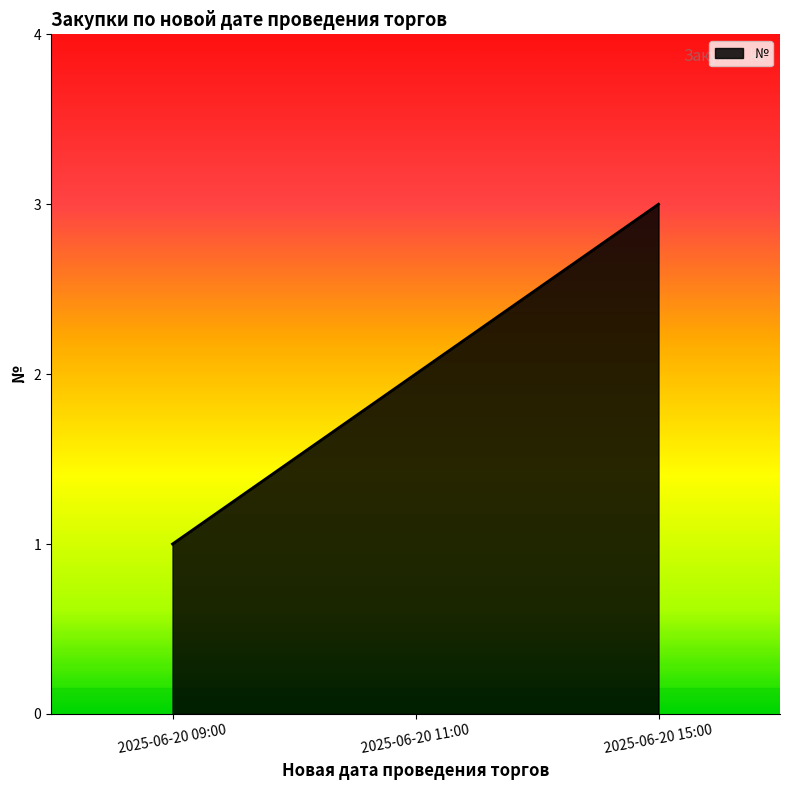

The value at 2025-06-20 11:00 is 1. True or false?

False